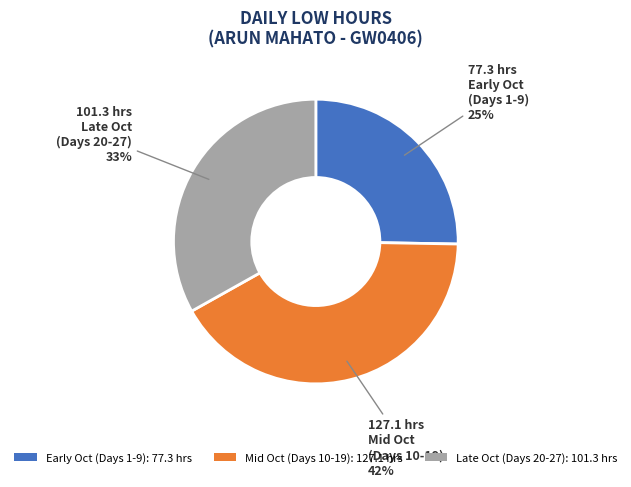

Is it true that Mid Oct (Days 10-19): 127.1 hrs is 27% of the pie?

False